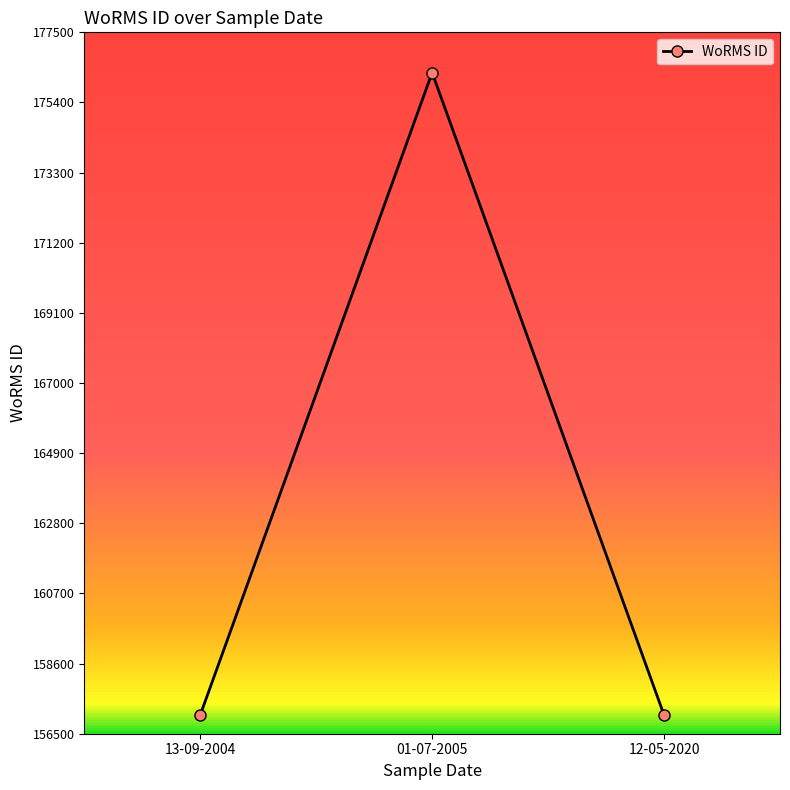

Reading right to left, extract all data points from this chart.

157059	176294	157059